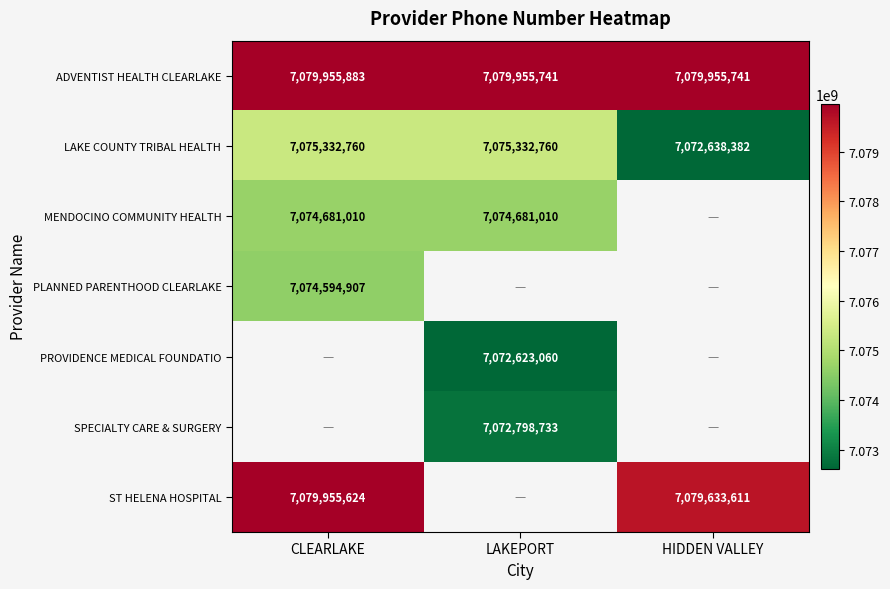

What is the sum of the ST HELENA HOSPITAL values at CLEARLAKE and HIDDEN VALLEY?

14159589235